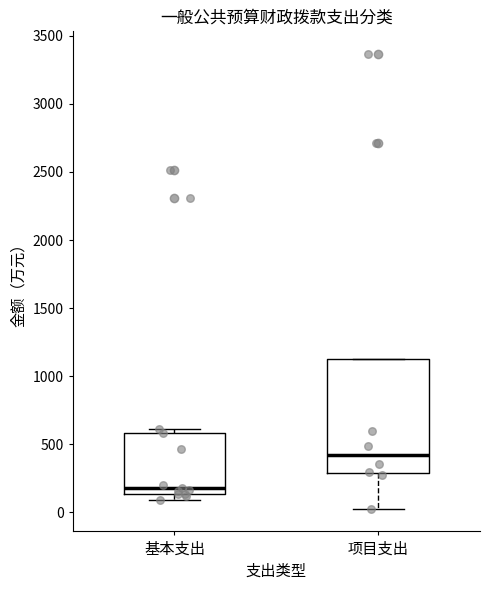

Which box is the tallest, from its lower edge to its upper edge?

项目支出